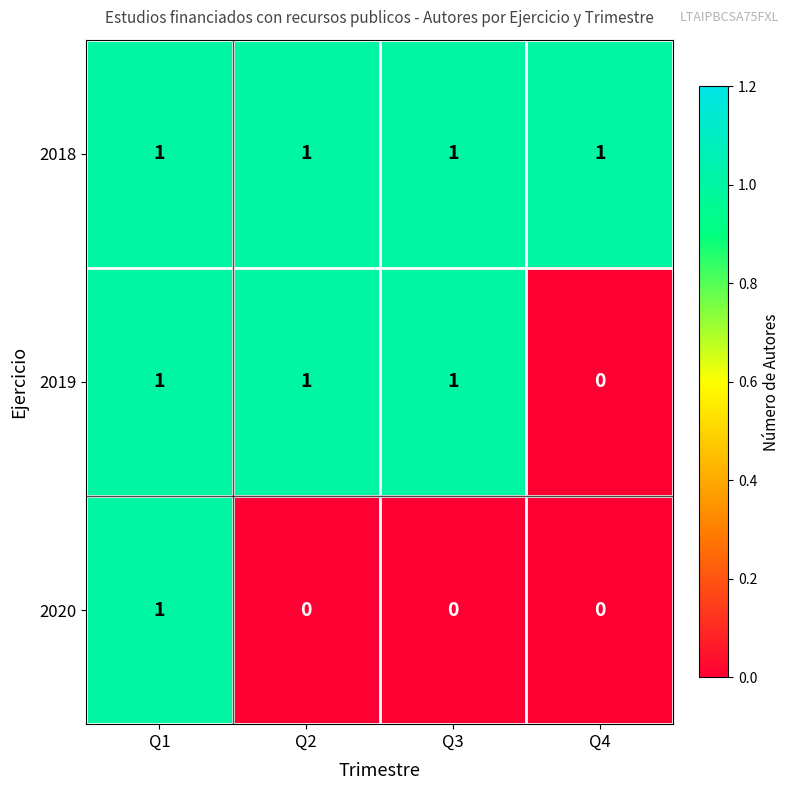

The value of 2019 at Q2 is 2. True or false?

False